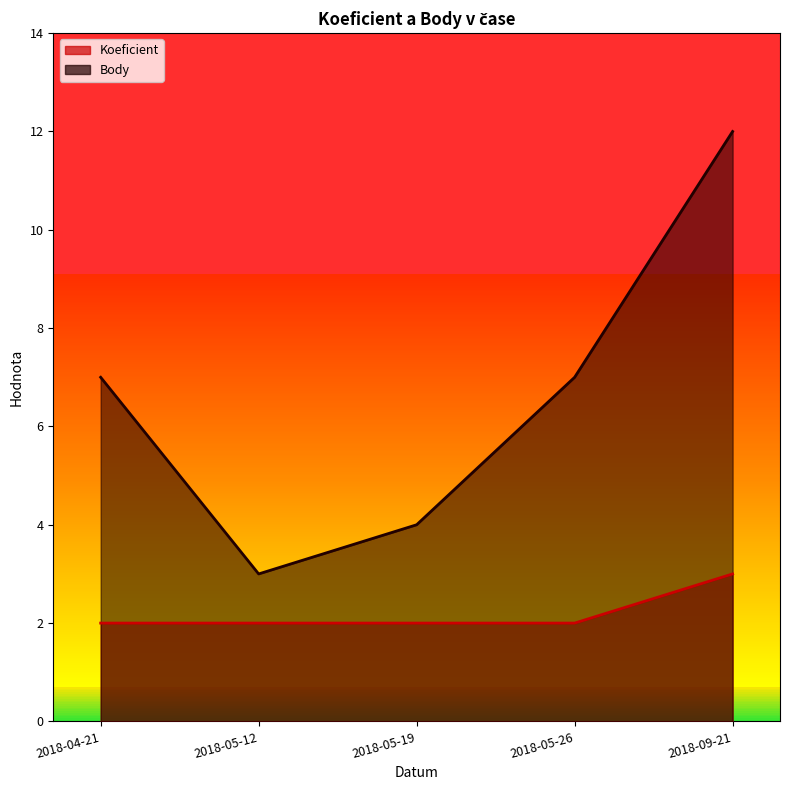

Is it true that Body equals 7 at 2018-04-21?

True